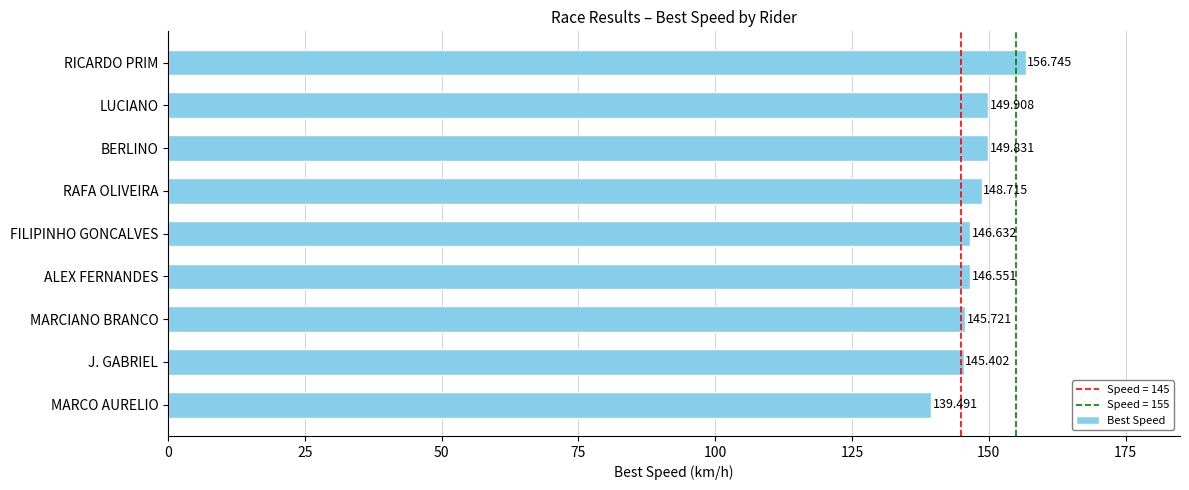

List the labels in order of value, largest first.

RICARDO PRIM, LUCIANO, BERLINO, RAFA OLIVEIRA, FILIPINHO GONCALVES, ALEX FERNANDES, MARCIANO BRANCO, J. GABRIEL, MARCO AURELIO